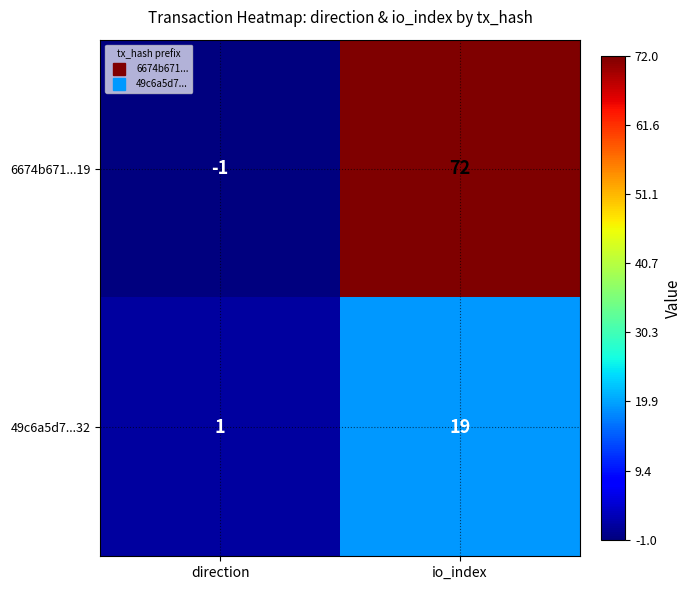

How many values in 6674b671...19 are below zero?

1